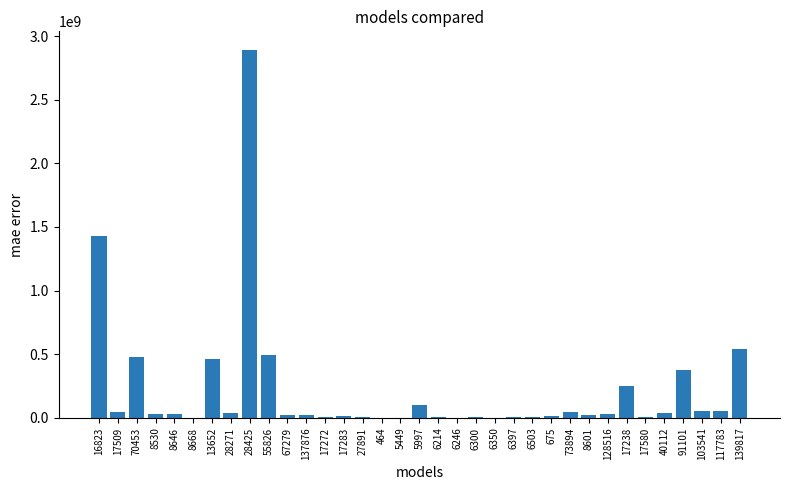

What is the greatest value displayed?

2892122000